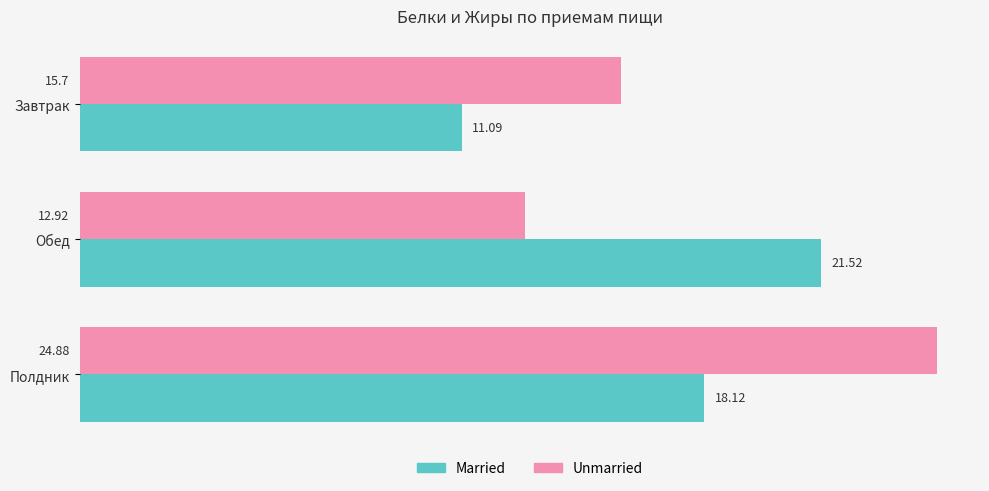

Rank the series by their maximum value, from highest to lowest.

Unmarried, Married